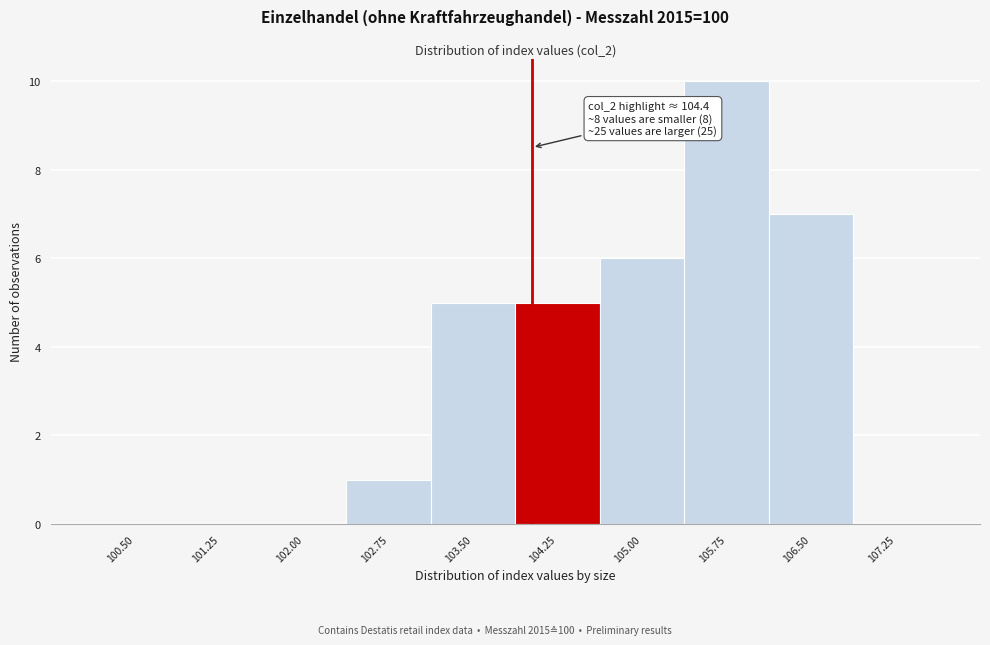

Reading left to right, list all the values displayed in this chart.

100.50=0	101.25=0	102.00=0	102.75=1	103.50=5	104.25=5	105.00=6	105.75=10	106.50=7	107.25=0